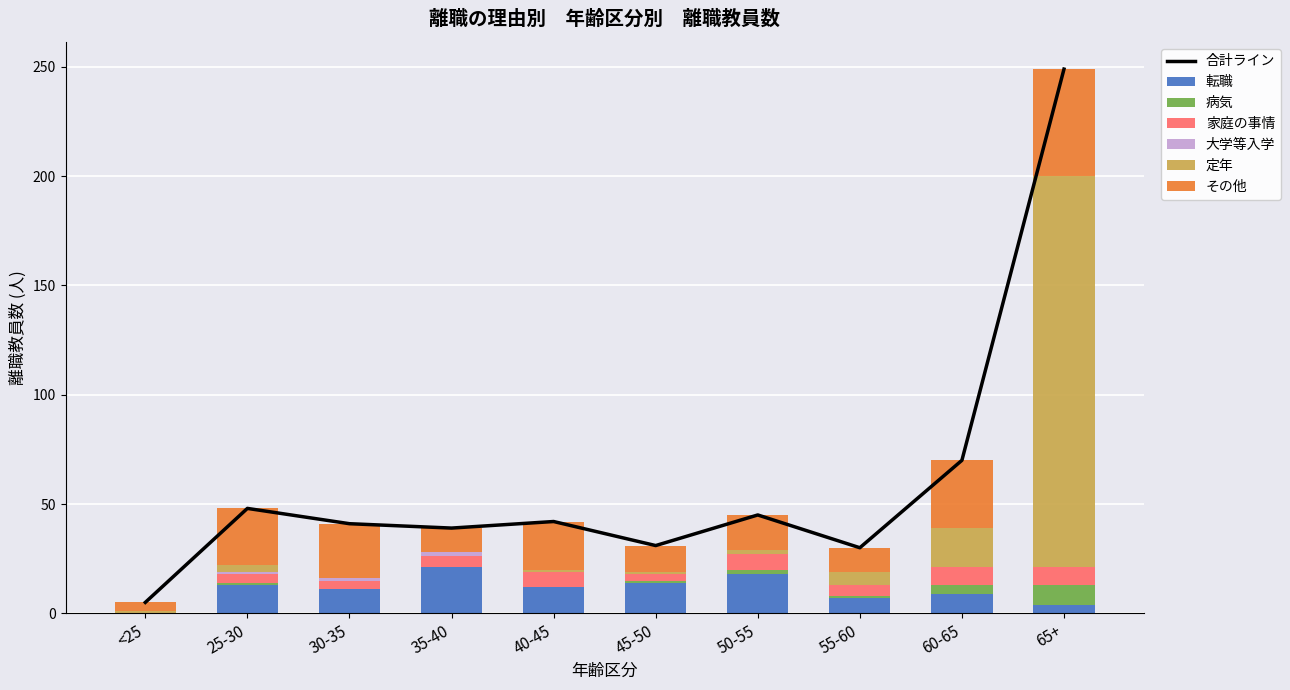

At <25, list the series in order from largest to smallest.

その他, 定年, 転職, 病気, 家庭の事情, 大学等入学